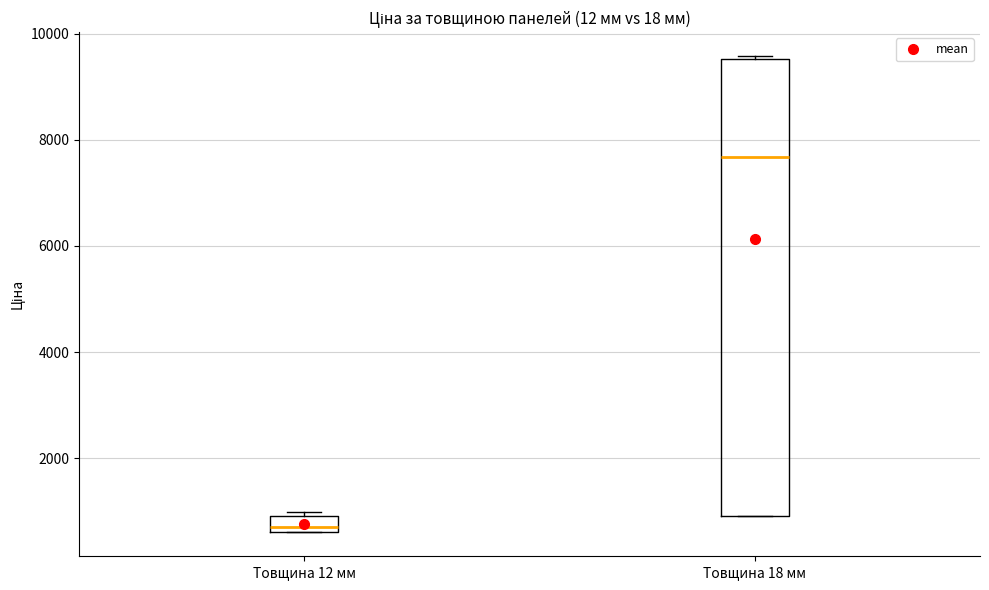

Which box is the tallest, from its lower edge to its upper edge?

Товщина 18 мм